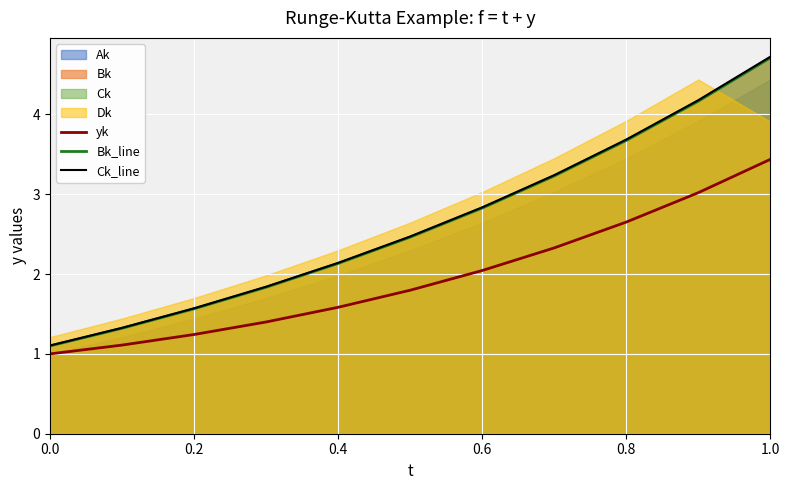

How many data points in yk are above 1?

10